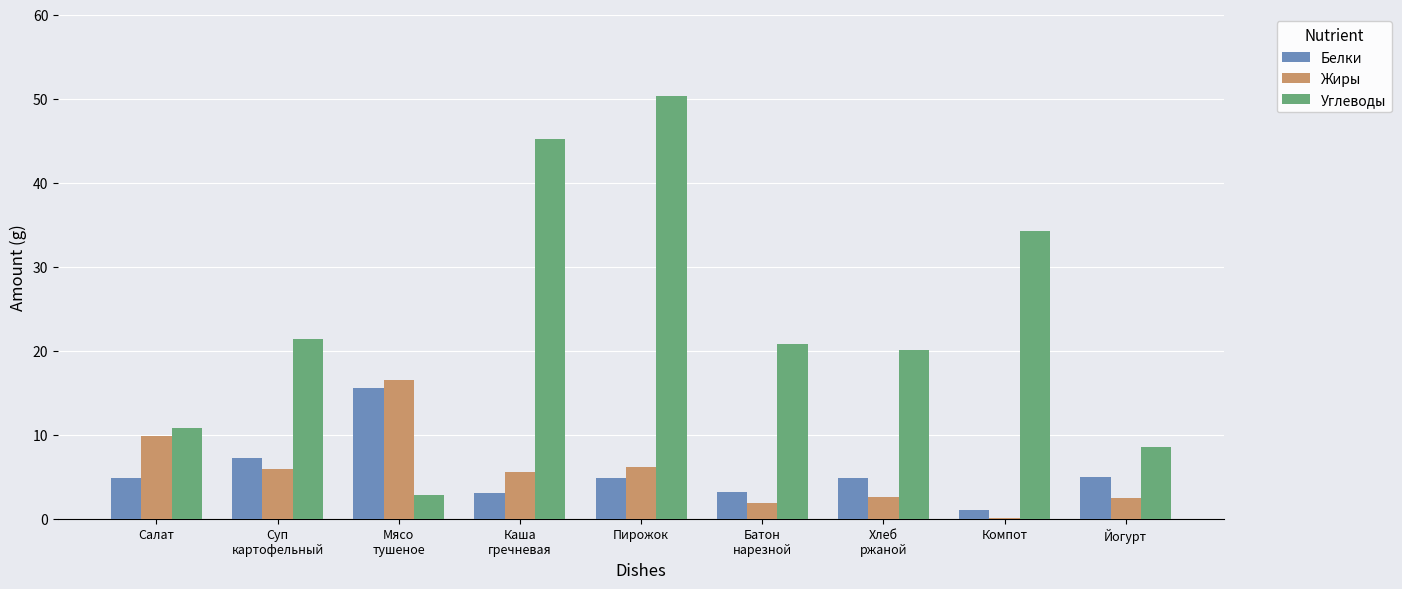

Which category has the highest value across all series?

Пирожок